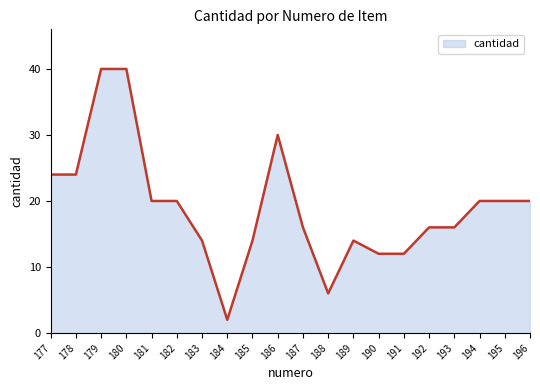

True or false: the data shows 6 at 192.

False